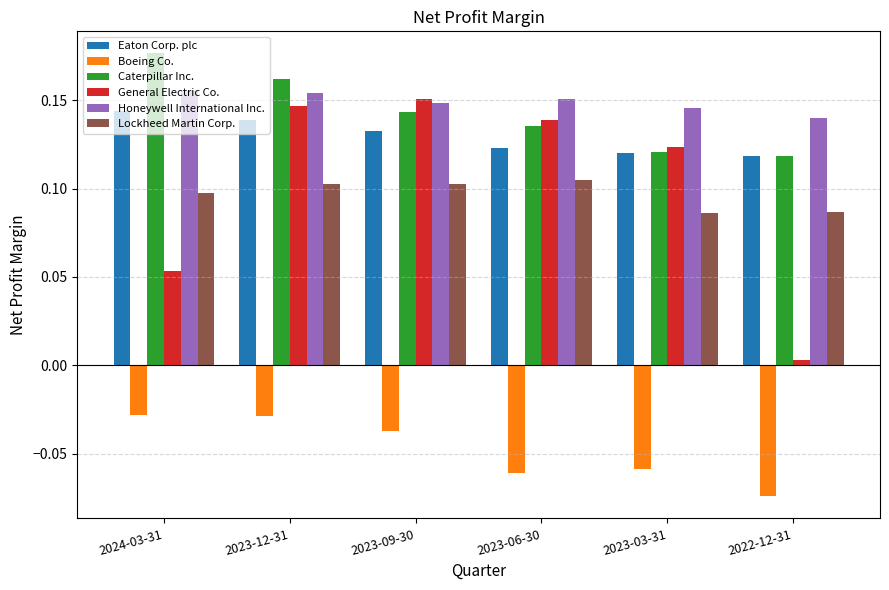

What is the sum of the Caterpillar Inc. values at 2024-03-31 and 2023-03-31?

0.3